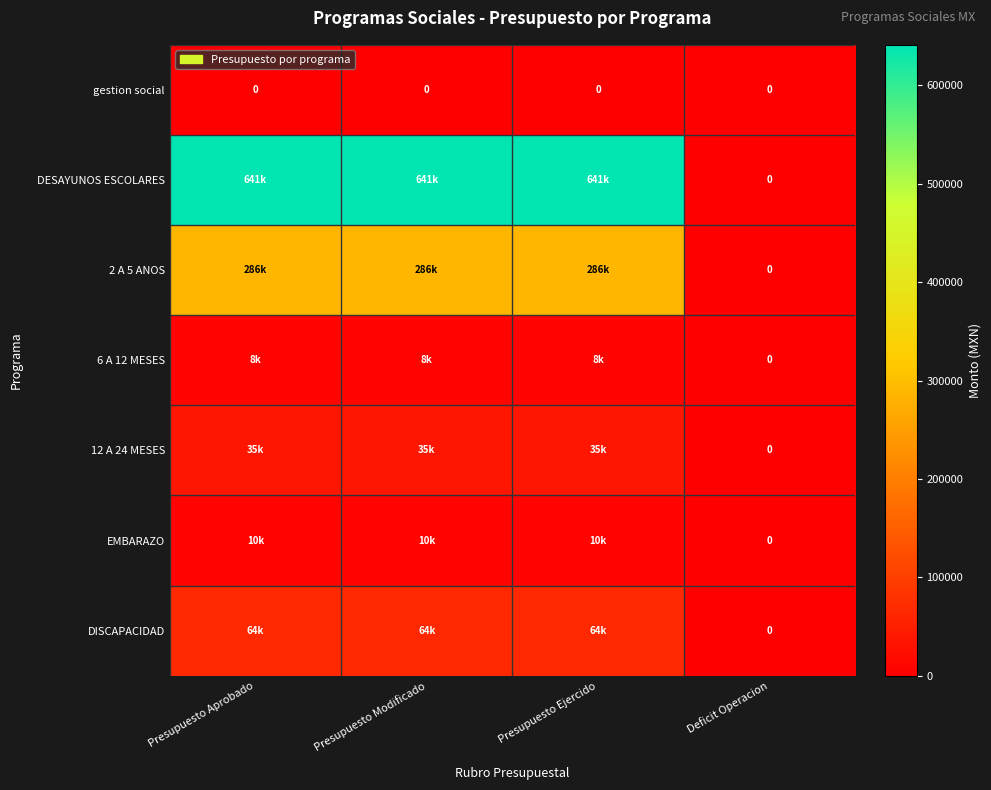

The value of gestion social at Presupuesto Modificado is 0. True or false?

True